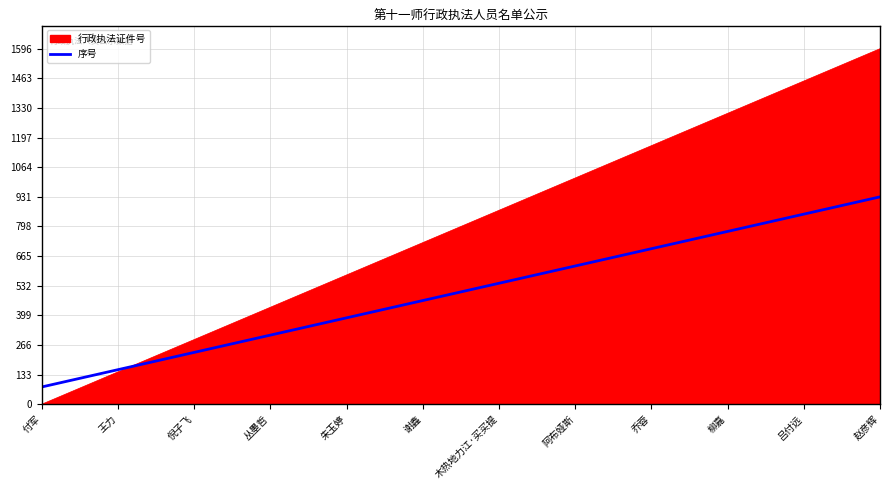

What is the spread (max minus min) of values at 木热地力江·买买提?

327.5